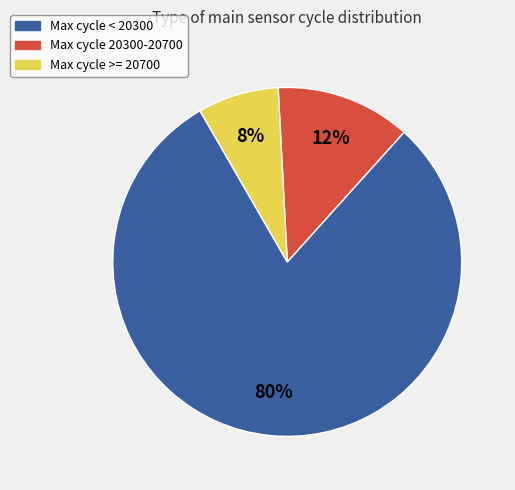

Is there any slice that represents more than half of the pie?

Yes